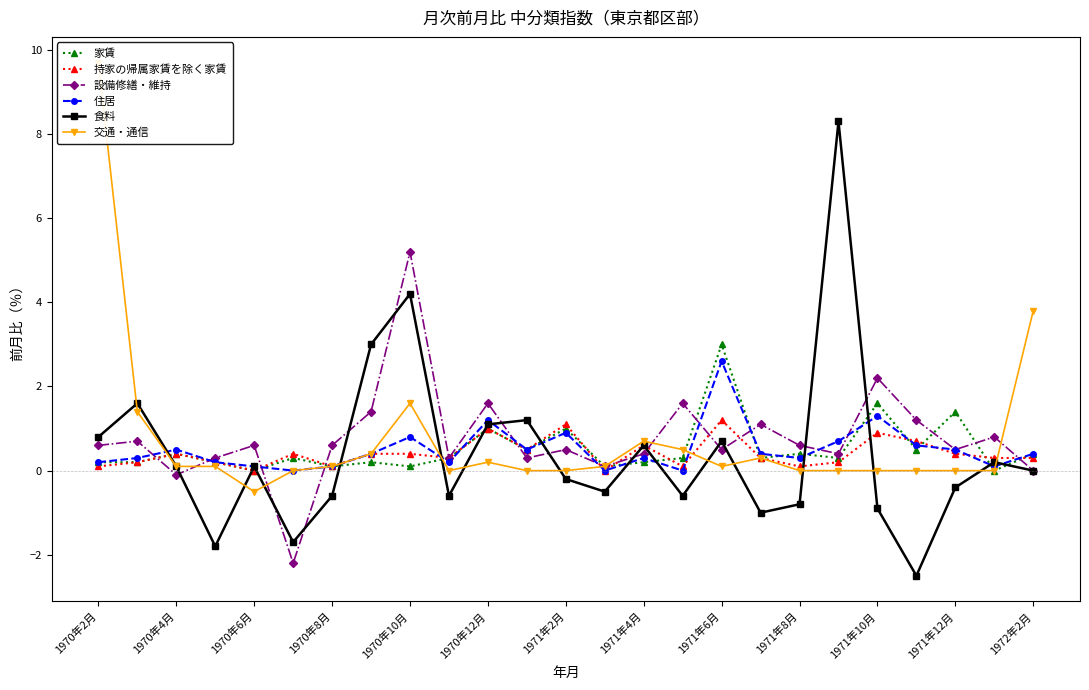

What is the maximum value for 住居?

2.6